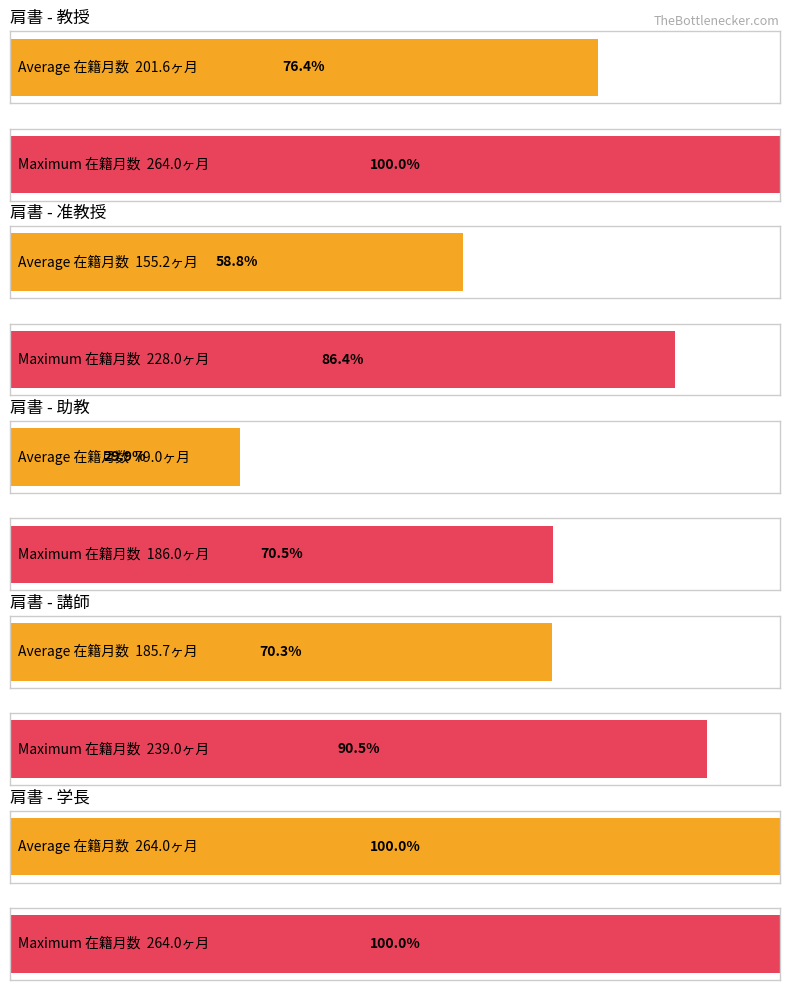

How many bars are there in each group?

2